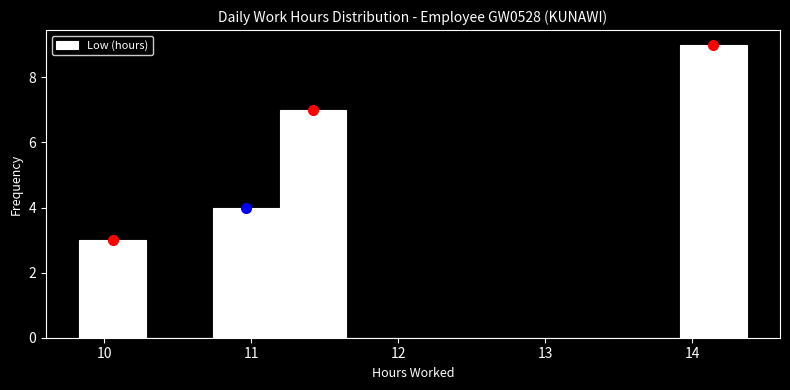

Reading left to right, list every bar in this chart as the range it spans on the x-axis followed by its height. Neither the bar edges nor the heights are printed on the chart, so give them approximately, as read against the axes.

9.8 to 10.3: 3
10.3 to 10.7: 0
10.7 to 11.2: 4
11.2 to 11.6: 7
11.6 to 12.1: 0
12.1 to 12.6: 0
12.6 to 13.0: 0
13.0 to 13.5: 0
13.5 to 13.9: 0
13.9 to 14.4: 9